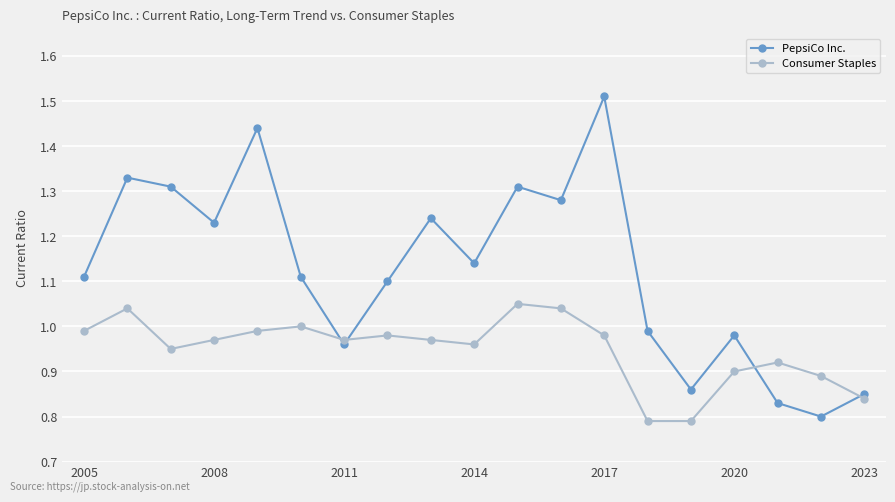

True or false: PepsiCo Inc. and Consumer Staples cross at least once.

True